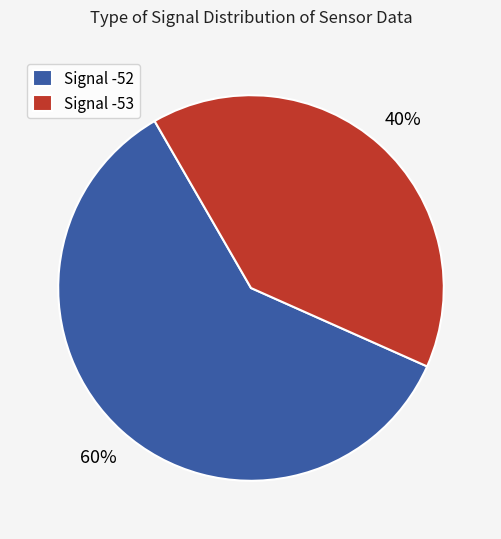

To the nearest percent, what is the average slice percentage?

50%